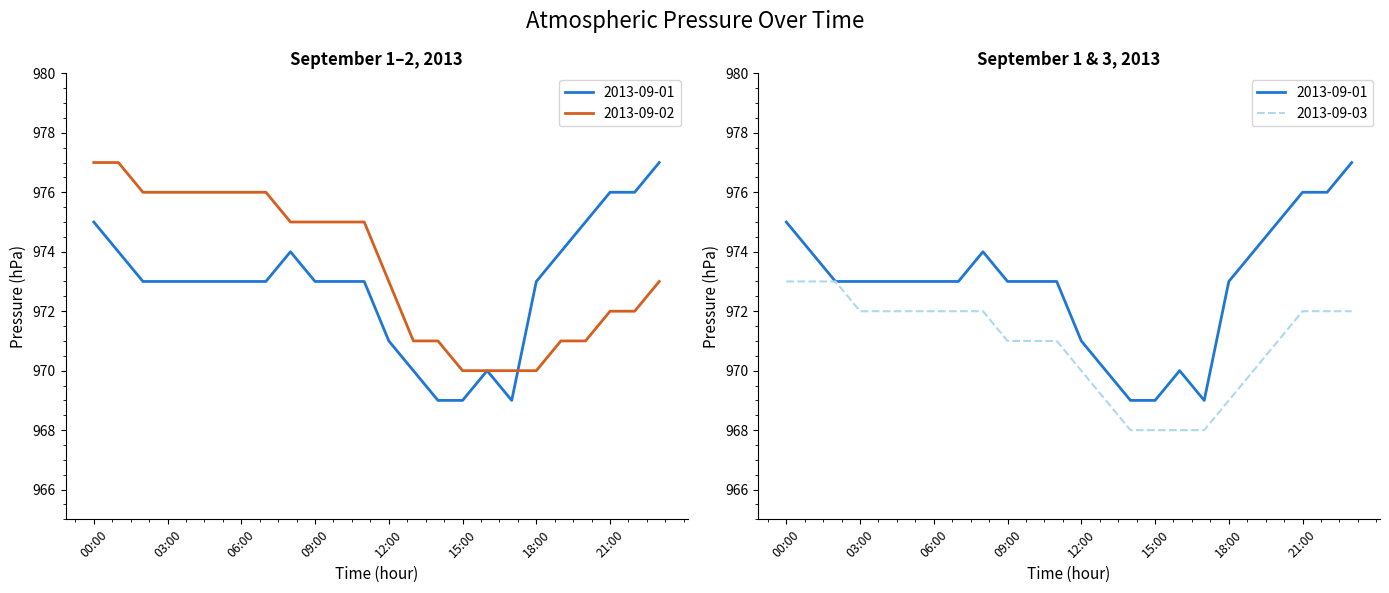

Which series has the widest spread of values?

2013-09-01